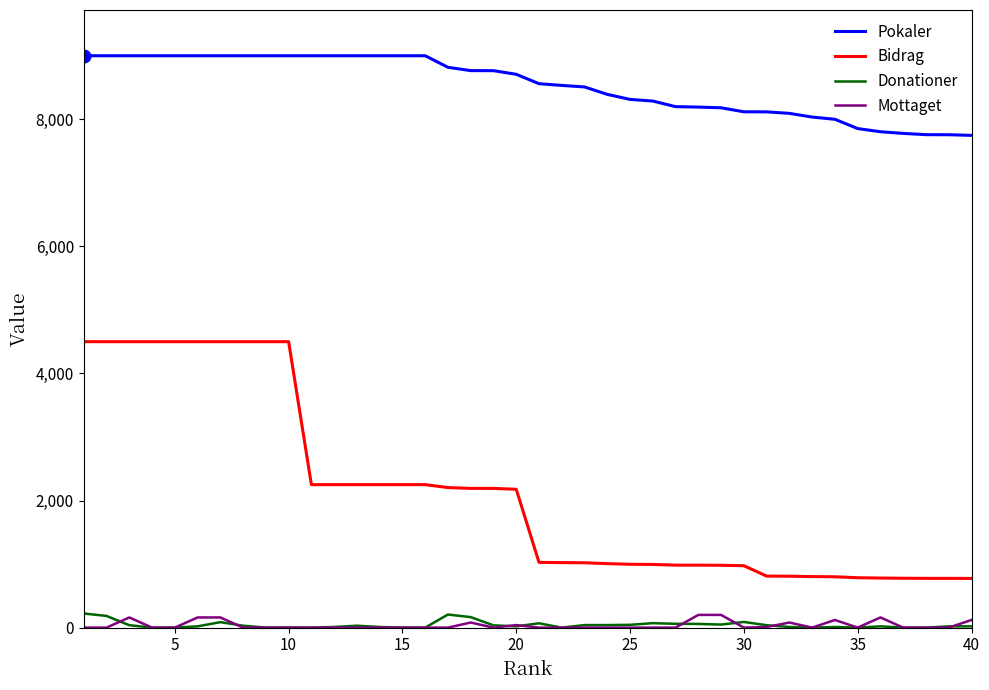

True or false: Pokaler and Mottaget cross at least once.

False